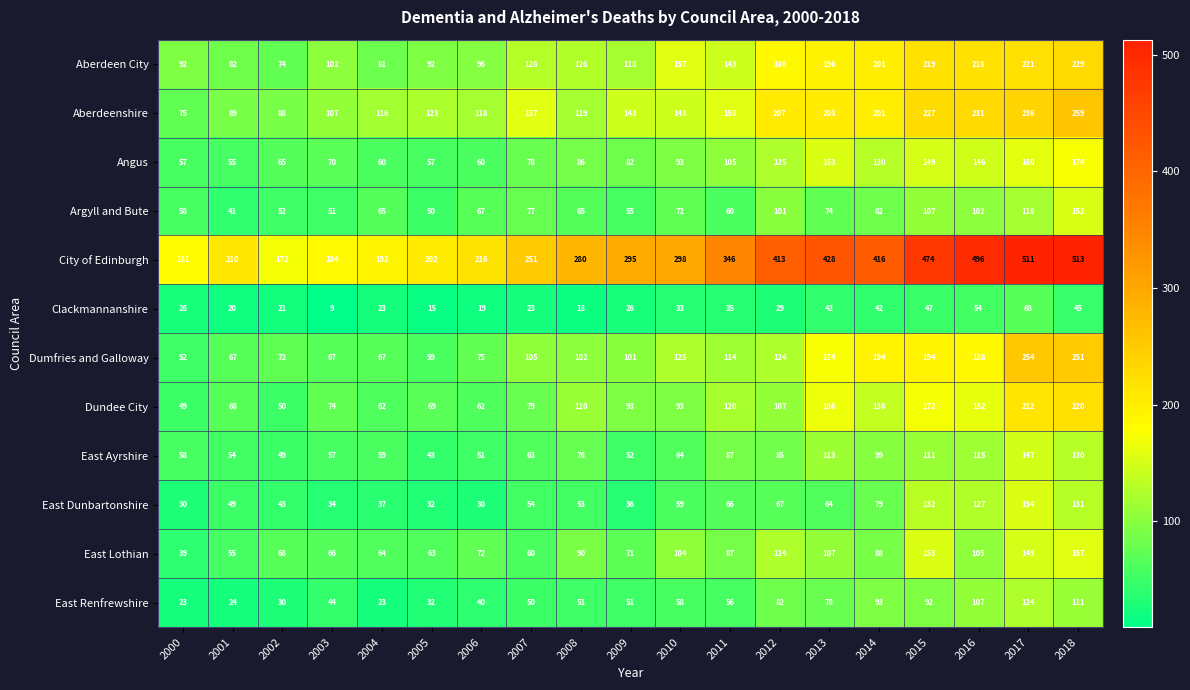

What is the total value across all series at 2016?

2051